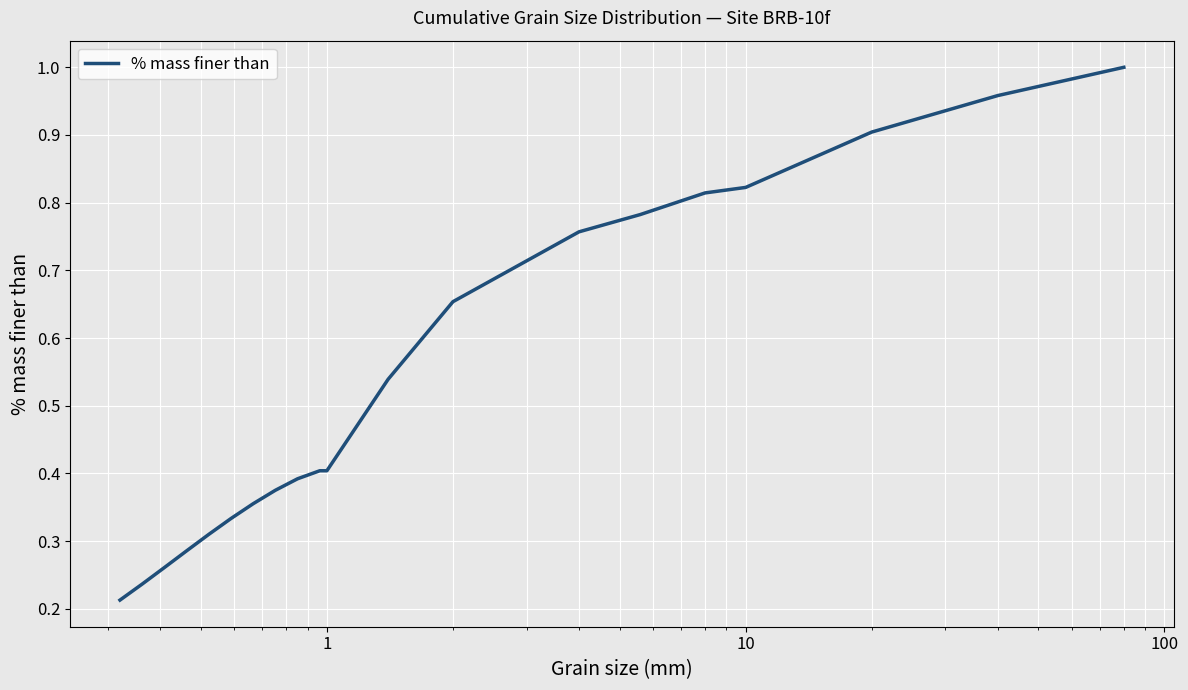

Count the number of categories in the chart.

20